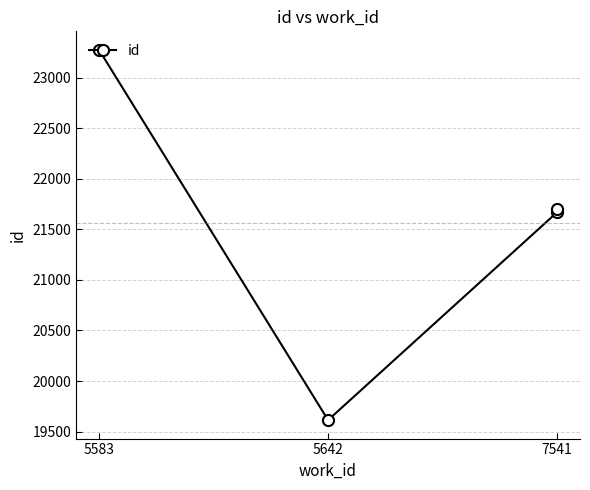

True or false: the data has more than 0 interior local peaks.

False